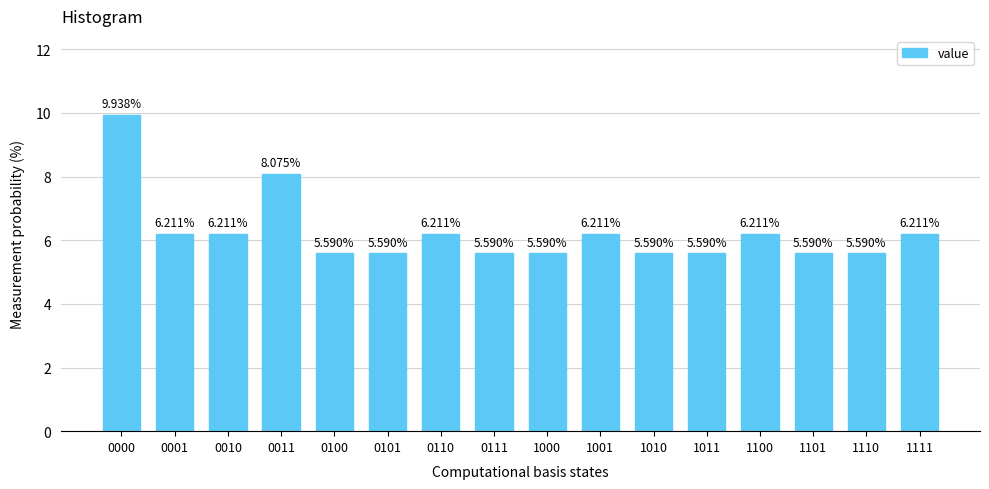

Approximately how many times larger is the value at 0111 compared to 0100?

1.0